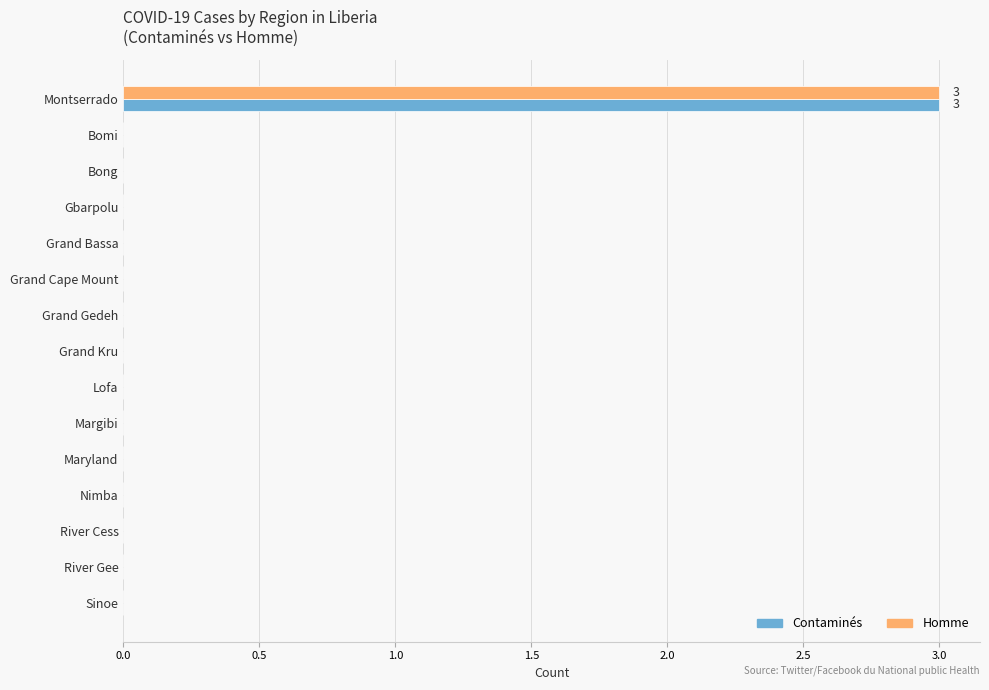

What is the maximum value for Contaminés?

3